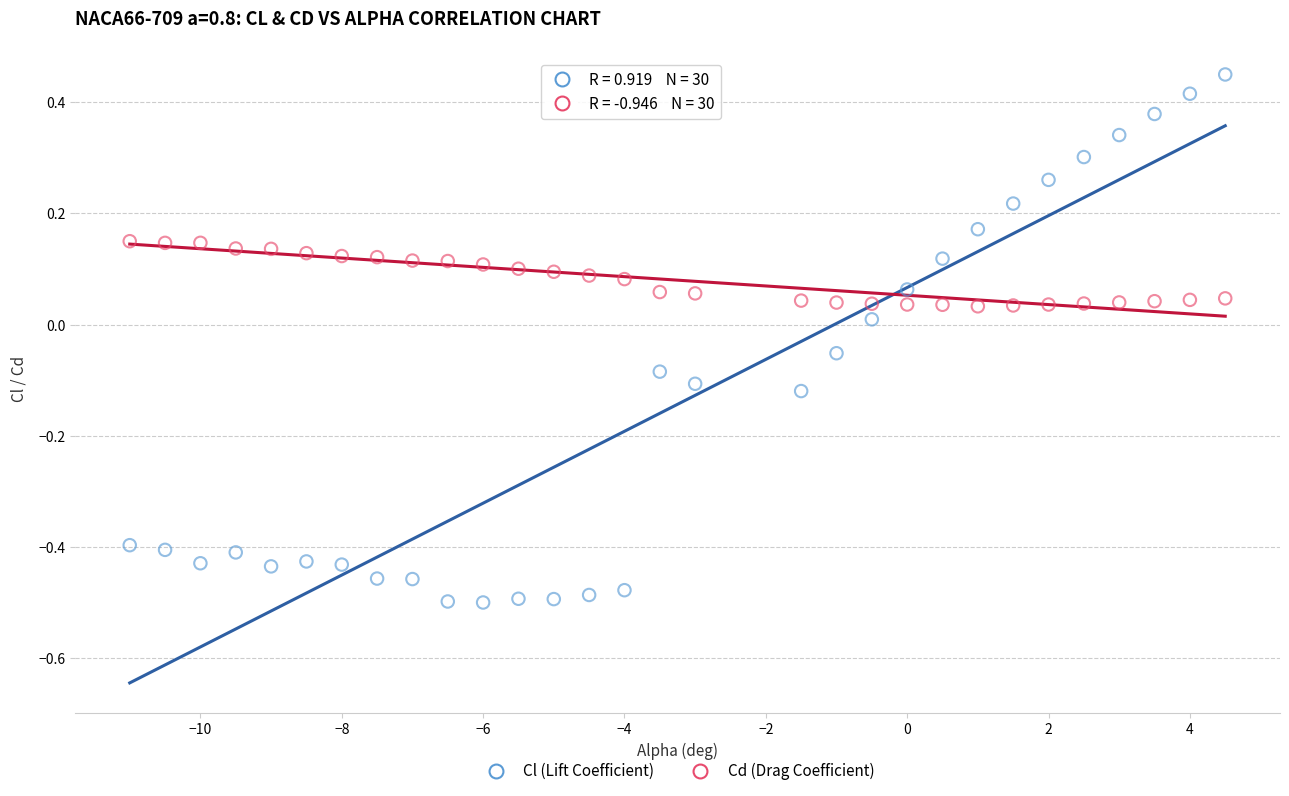

Which series reaches the minimum Y coordinate?

Cl (Lift Coefficient)